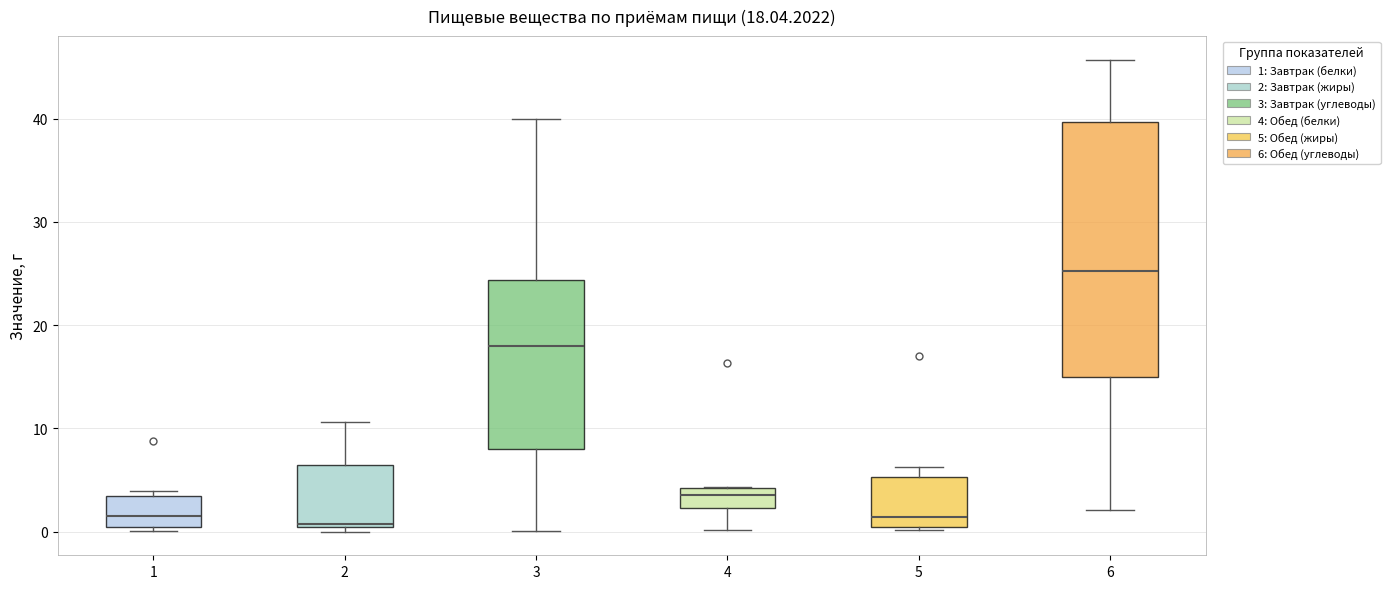

Comparing the boxes themselves (not the whiskers), which one is the tallest?

6